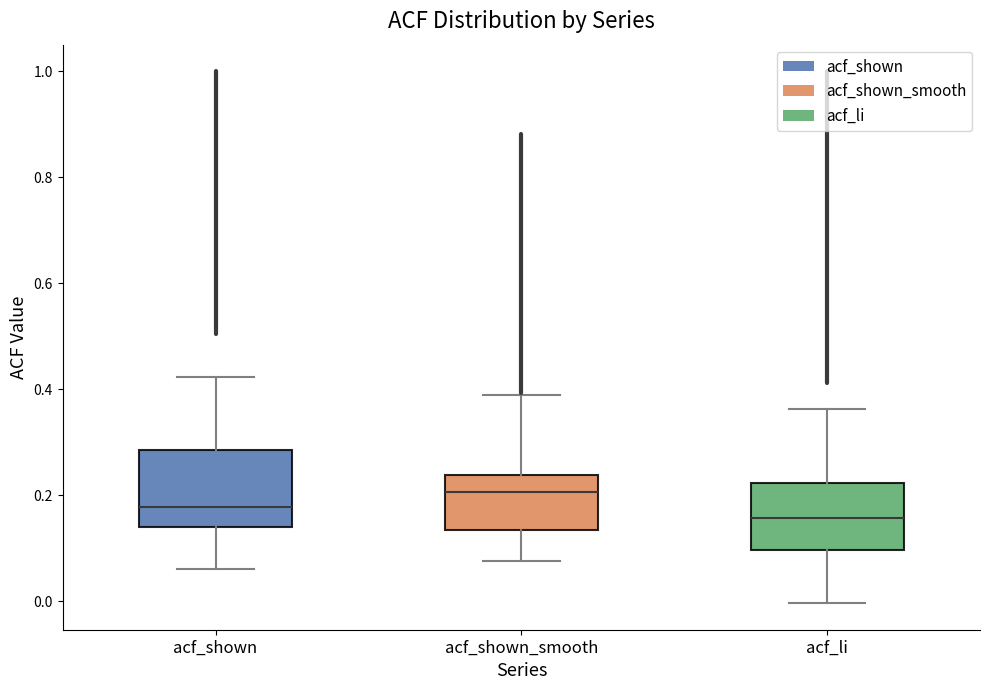

Where does the lower whisker of the box for acf_shown end on the y-axis? The values are not printed on the chart, so give them approximately, as read against the axis.

0.06